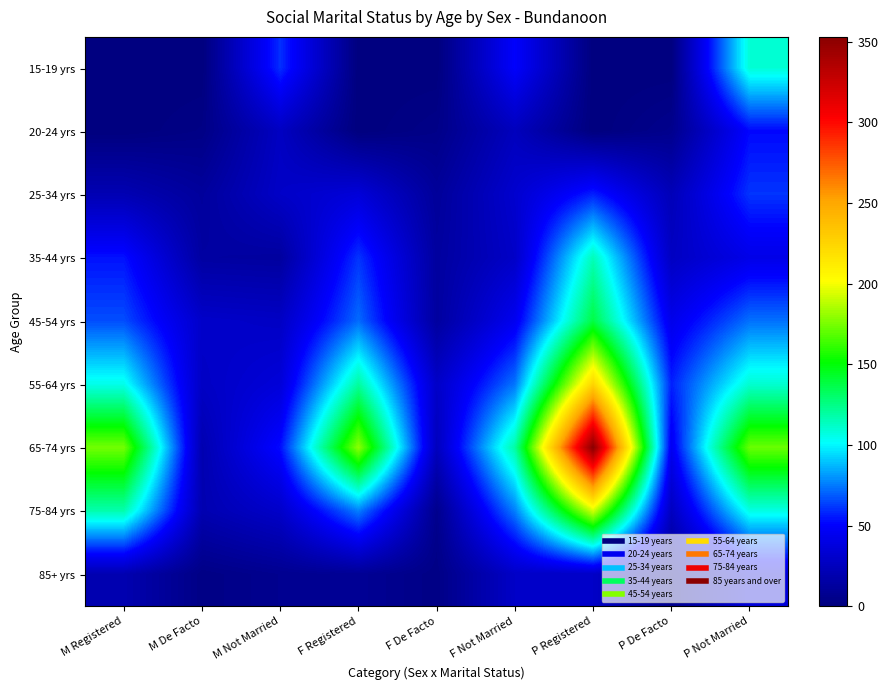

Rank the series at P De Facto from lowest to highest value.

15-19 yrs, 20-24 yrs, 85+ yrs, 25-34 yrs, 75-84 yrs, 35-44 yrs, 45-54 yrs, 65-74 yrs, 55-64 yrs